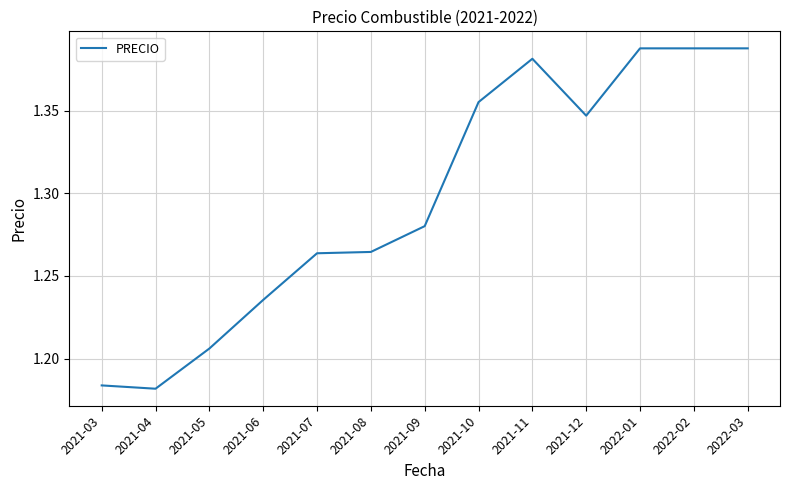

Which has a higher value, 2021-06 or 2021-07?

2021-07